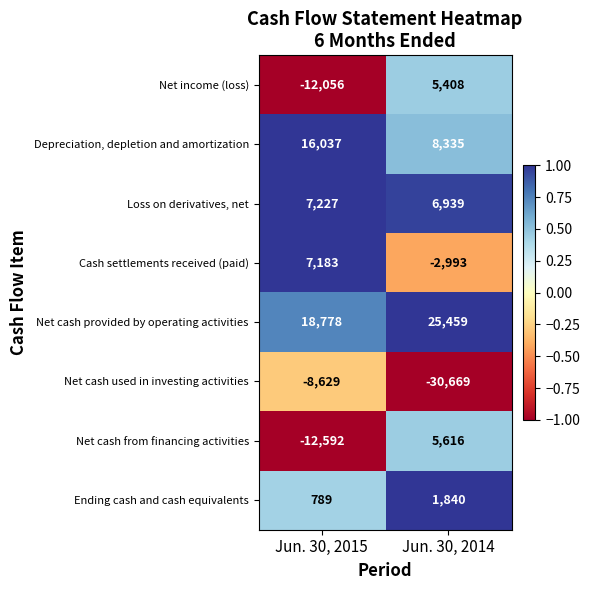

At which category does the chart reach its peak across all series?

Jun. 30, 2014